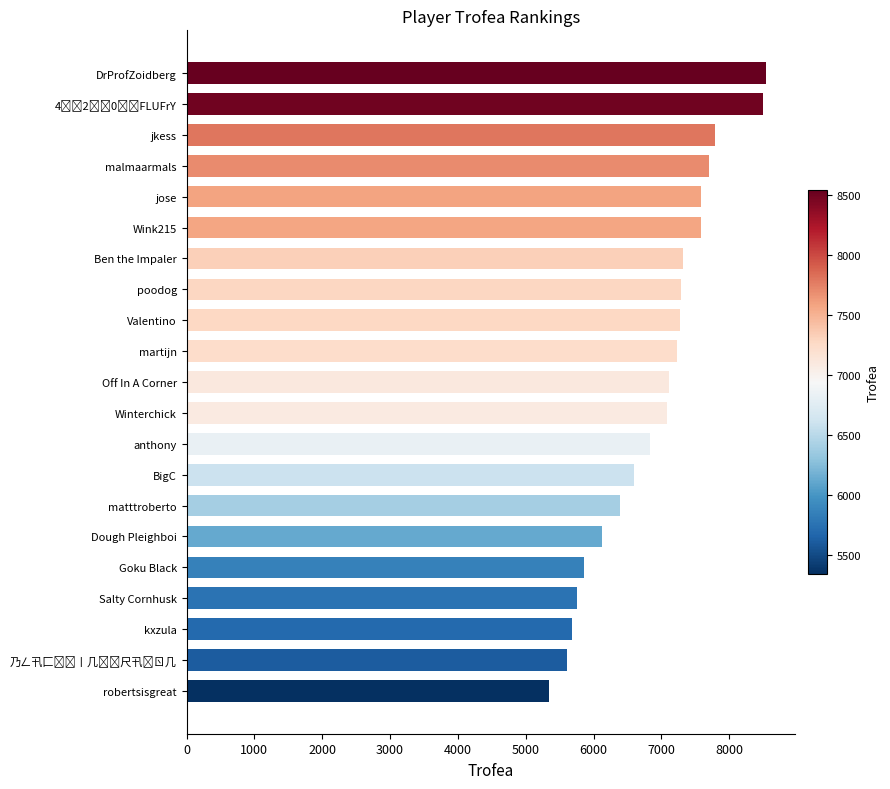

What value does the data have at malmaarmals, to the nearest 10?

7700